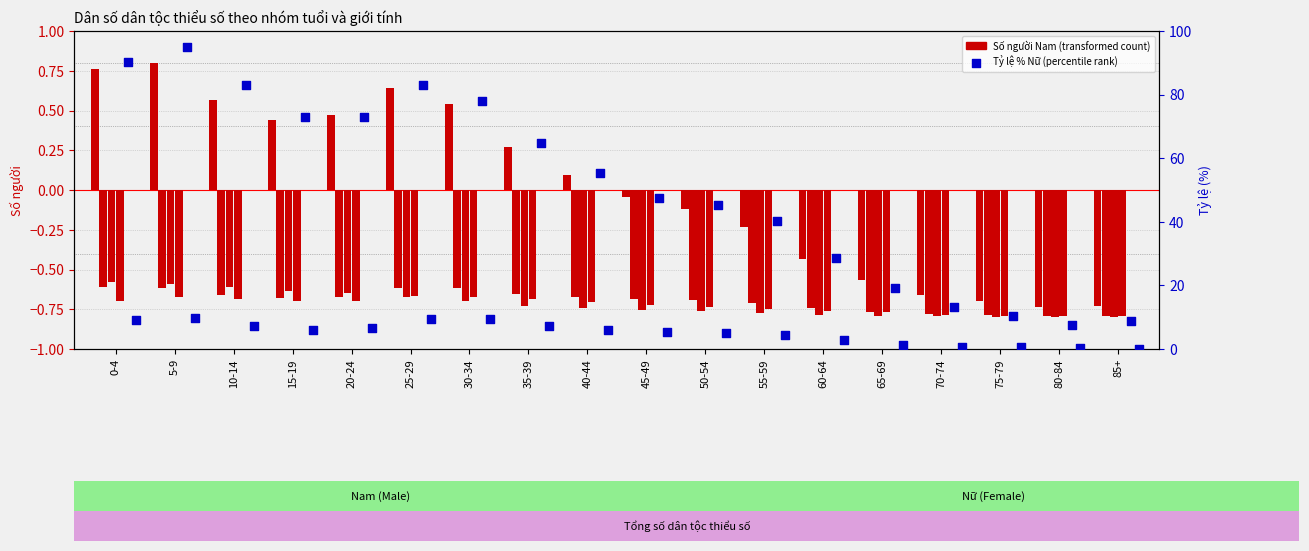

Which series has the largest total across all categories?

Tổng số Nữ